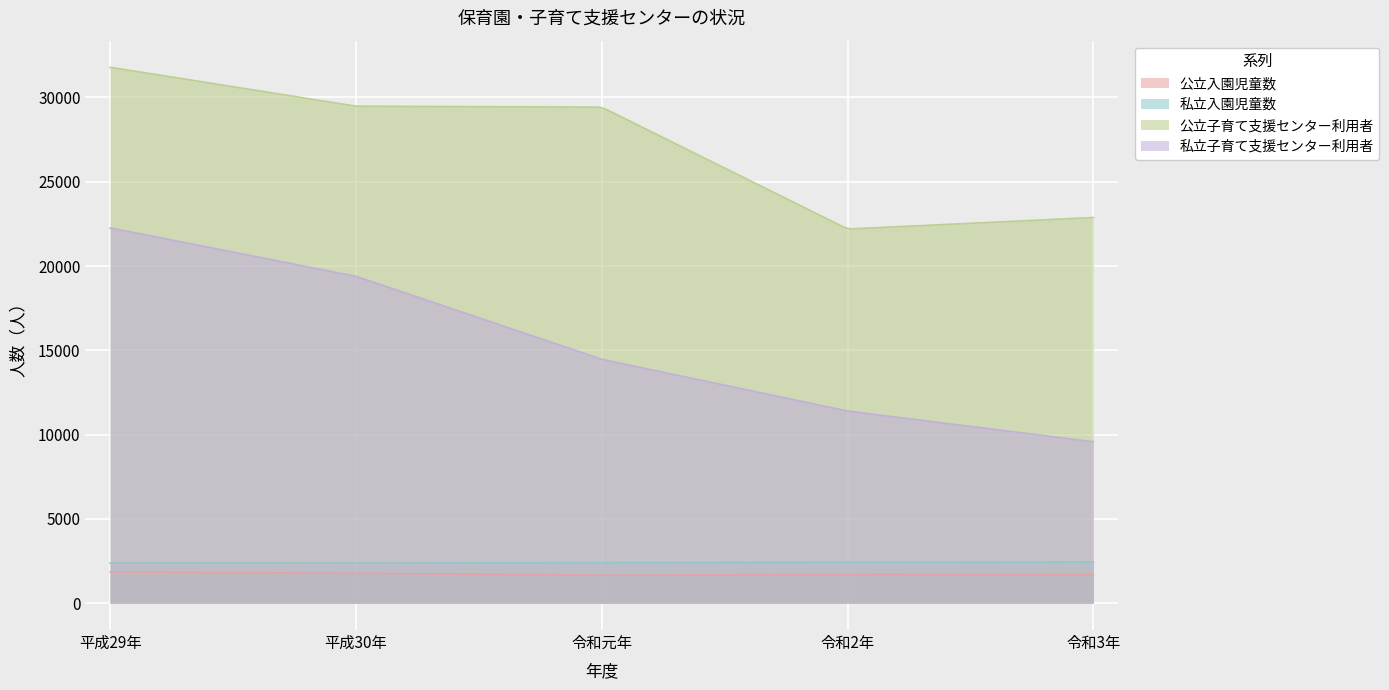

True or false: 私立子育て支援センター利用者 has a value of 2827 at 令和3年.

False